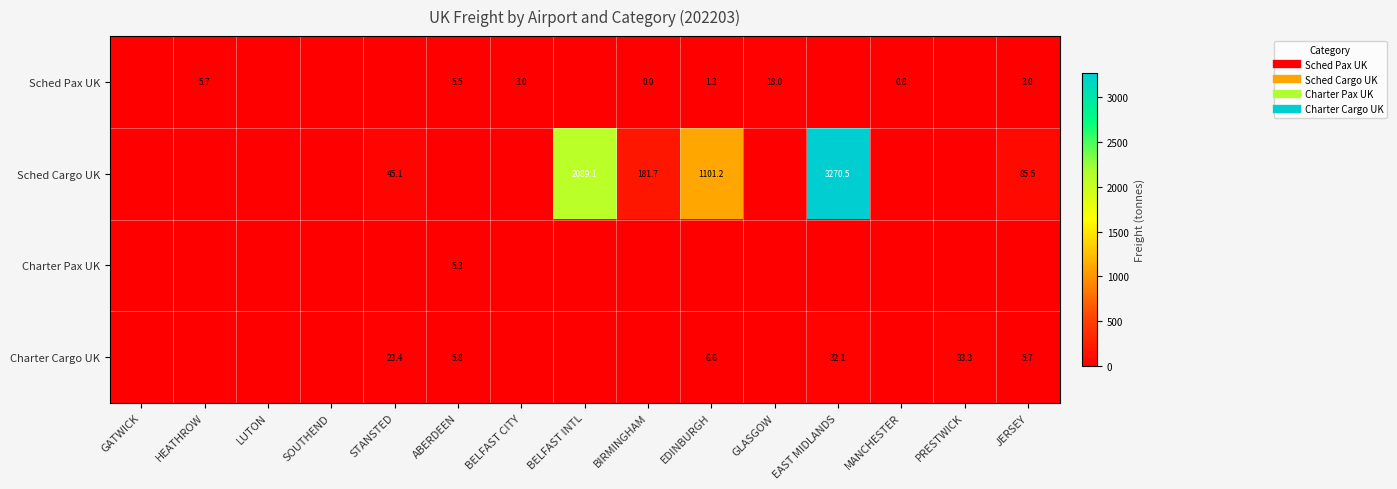

At how many categories does at least one series exceed 1050?

3